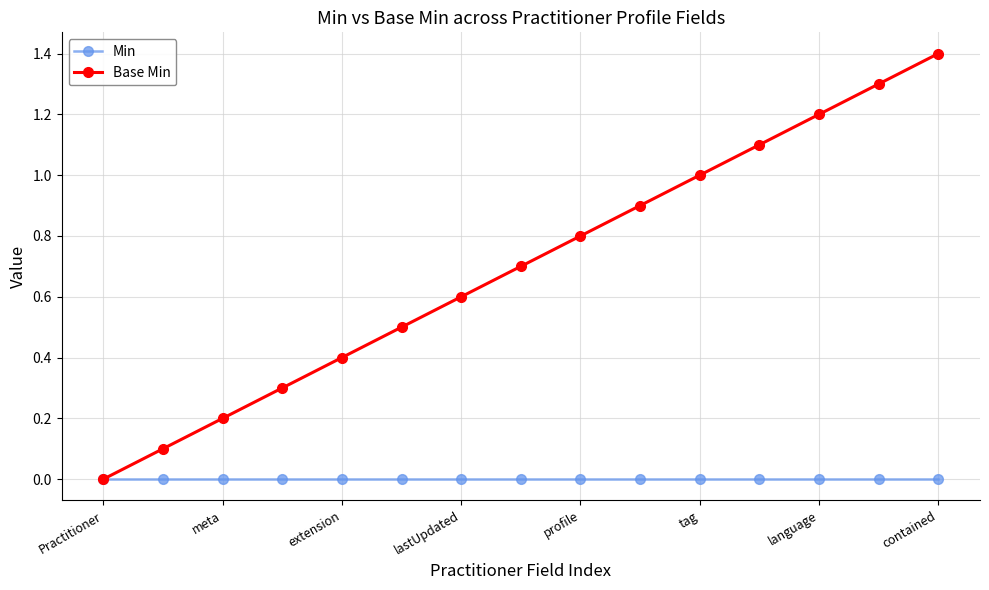

How many lines are shown in the chart?

2